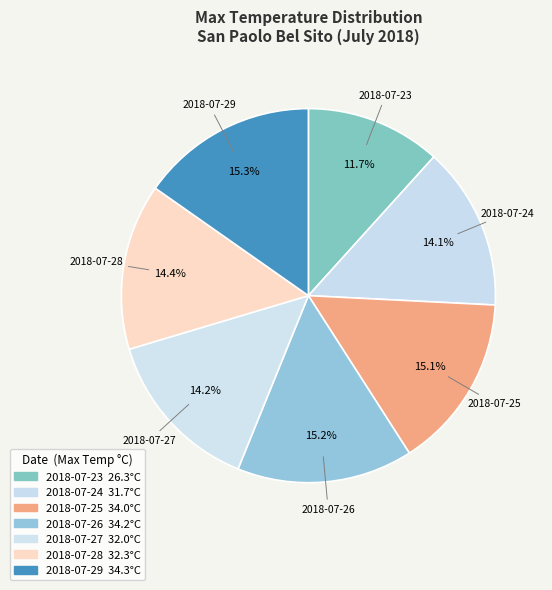

Does 2018-07-28 represent more than half of the total?

No